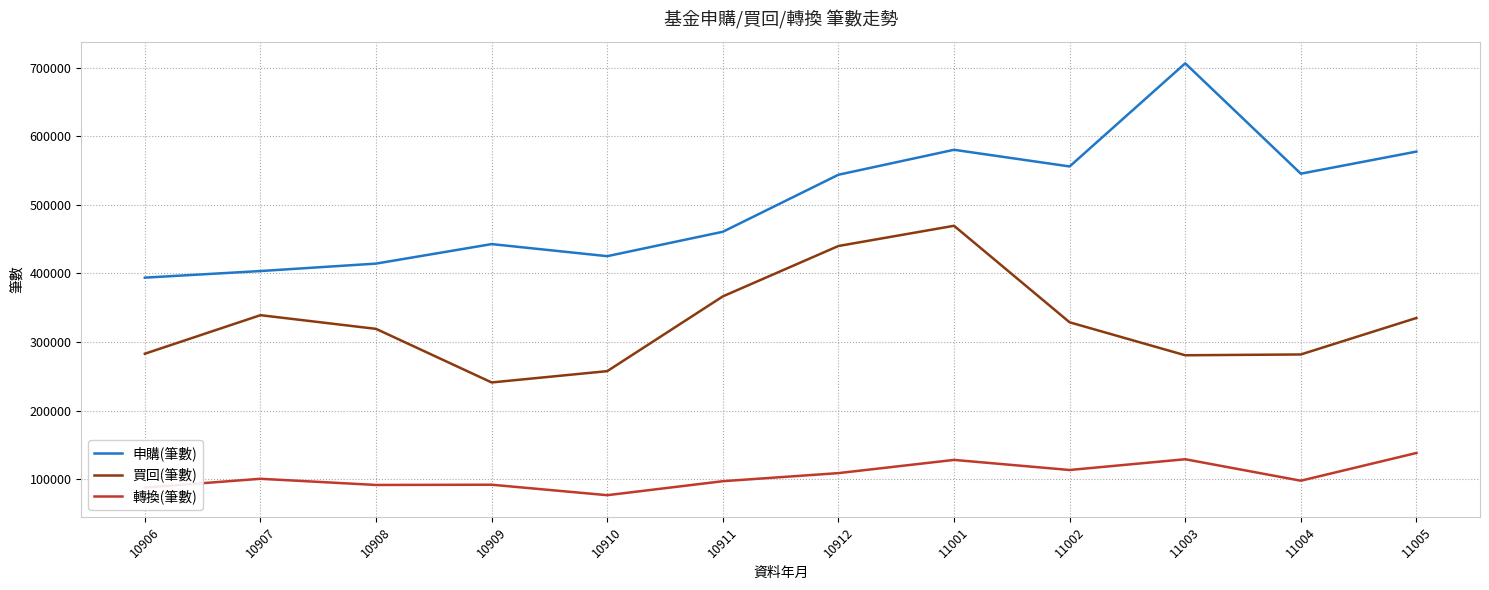

At 11003, list the series in order from smallest to largest.

轉換(筆數), 買回(筆數), 申購(筆數)